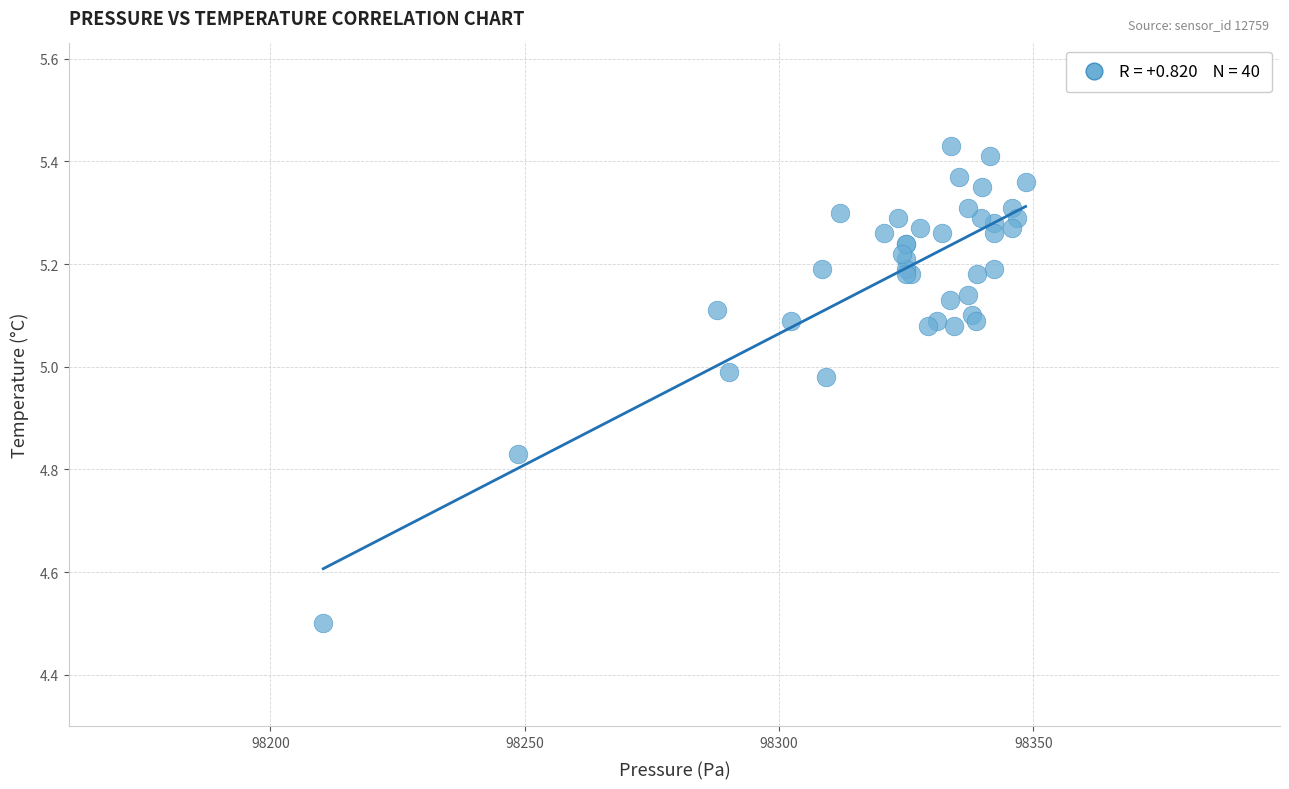

What Y value in the scatter plot is closest to 4?

4.5